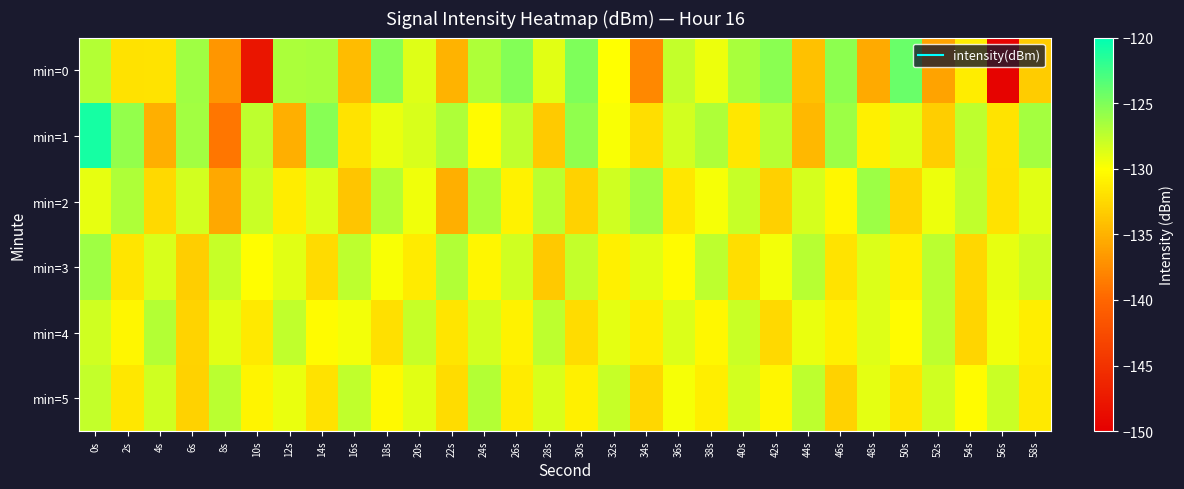

At which category is the sum across all series the highest?

0s